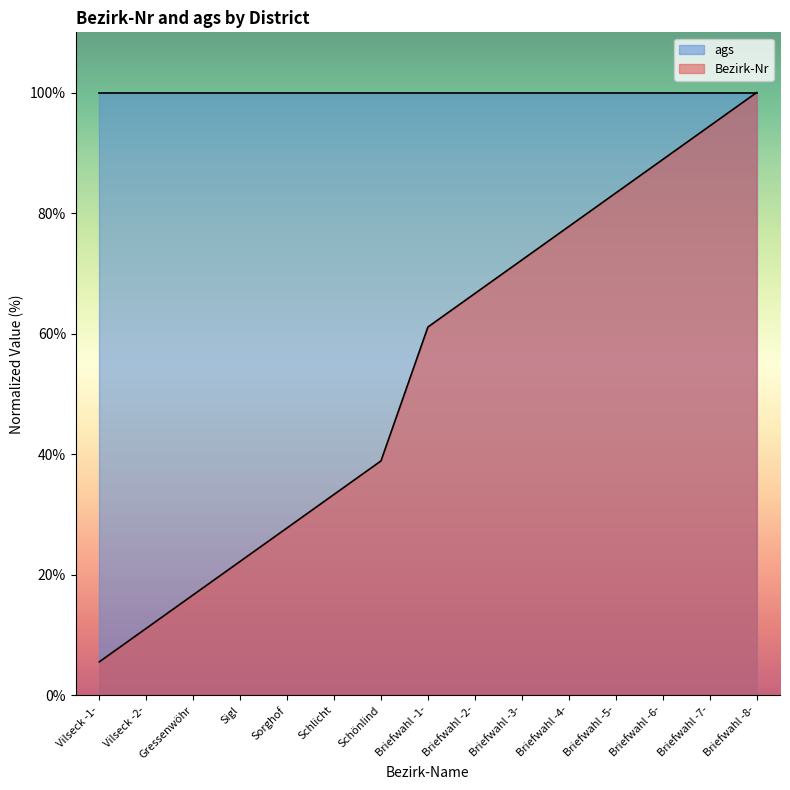

True or false: the data has more than 0 interior local peaks.

False